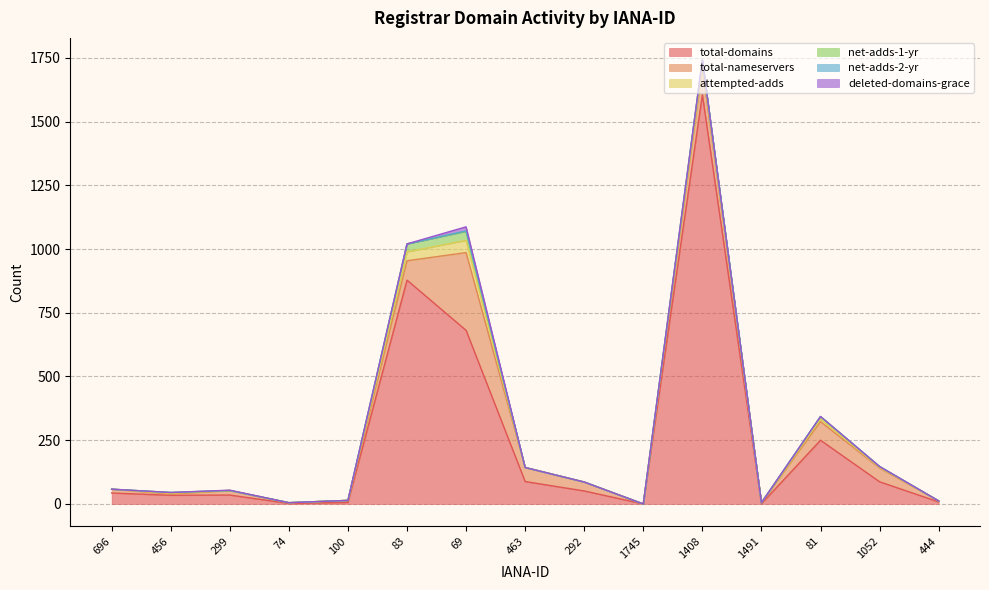

List the labels in order of total-domains value, largest first.

1408, 83, 69, 81, 463, 1052, 292, 696, 299, 456, 444, 100, 74, 1491, 1745